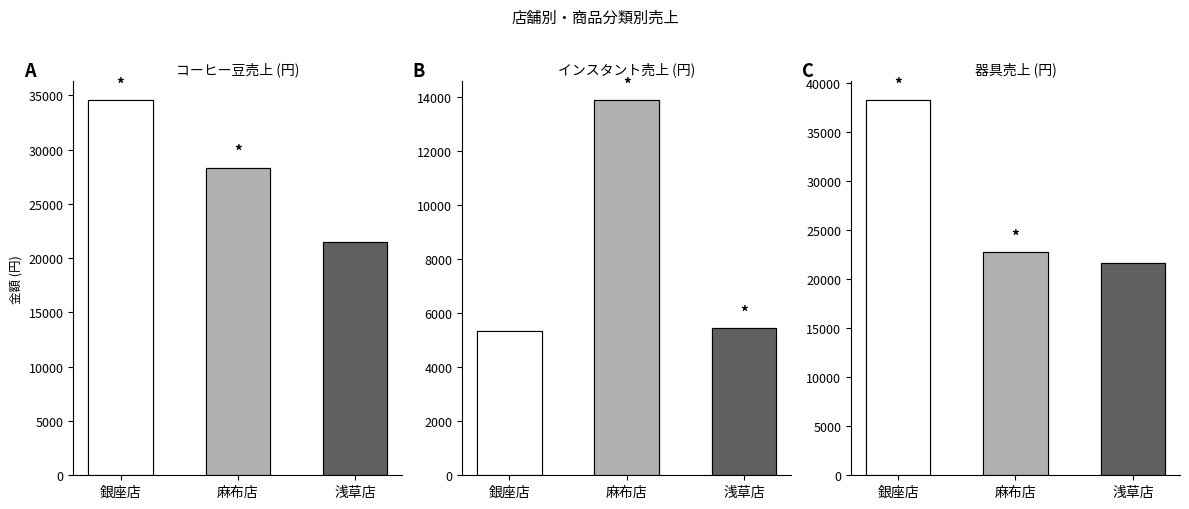

How many groups of bars are there?

3